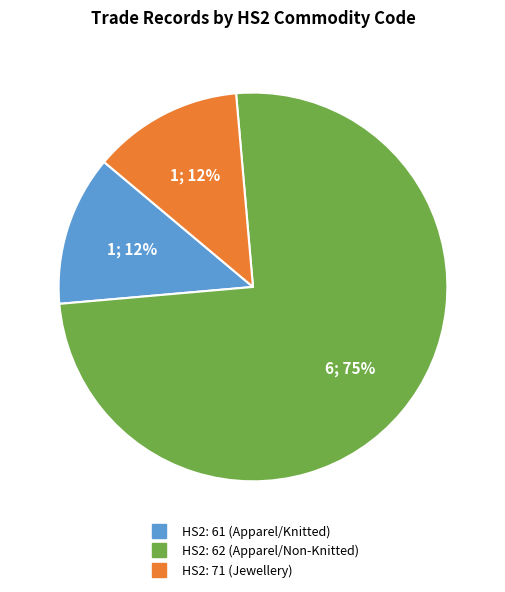

To the nearest percent, what is the average slice percentage?

33%